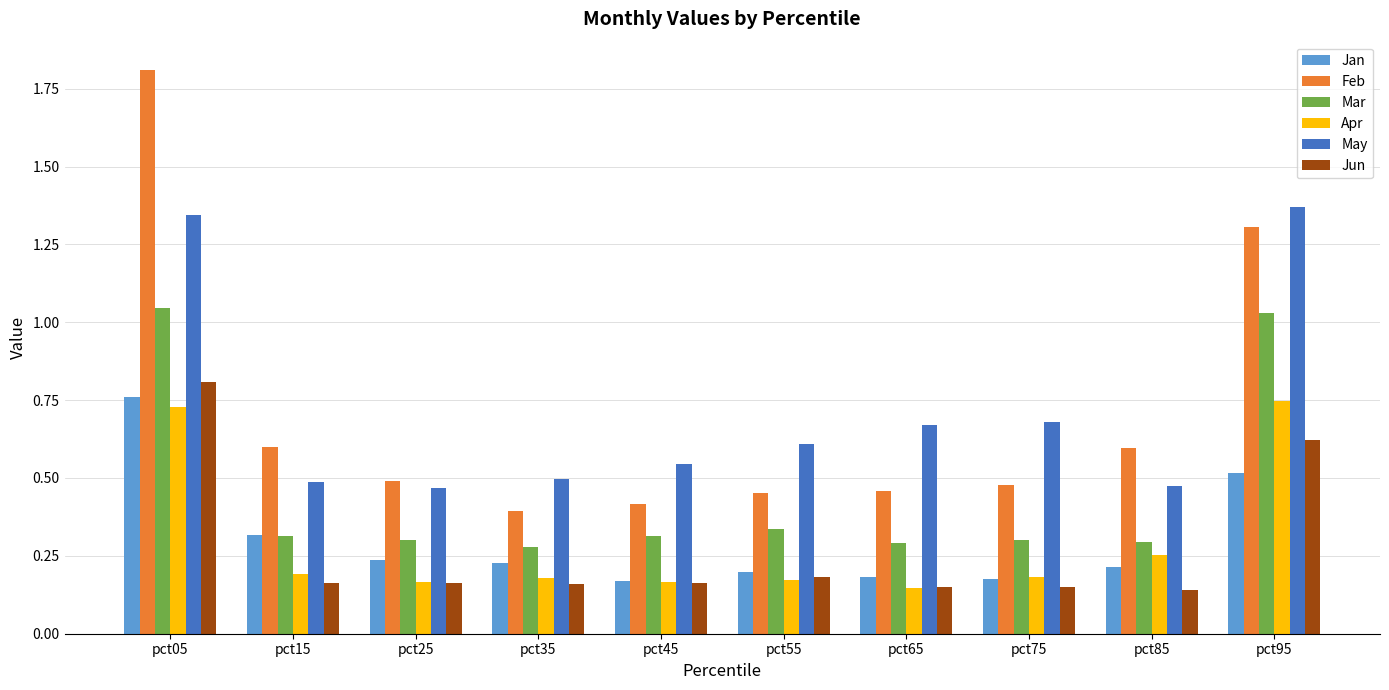

What are all the series names shown in the legend?

Jan, Feb, Mar, Apr, May, Jun